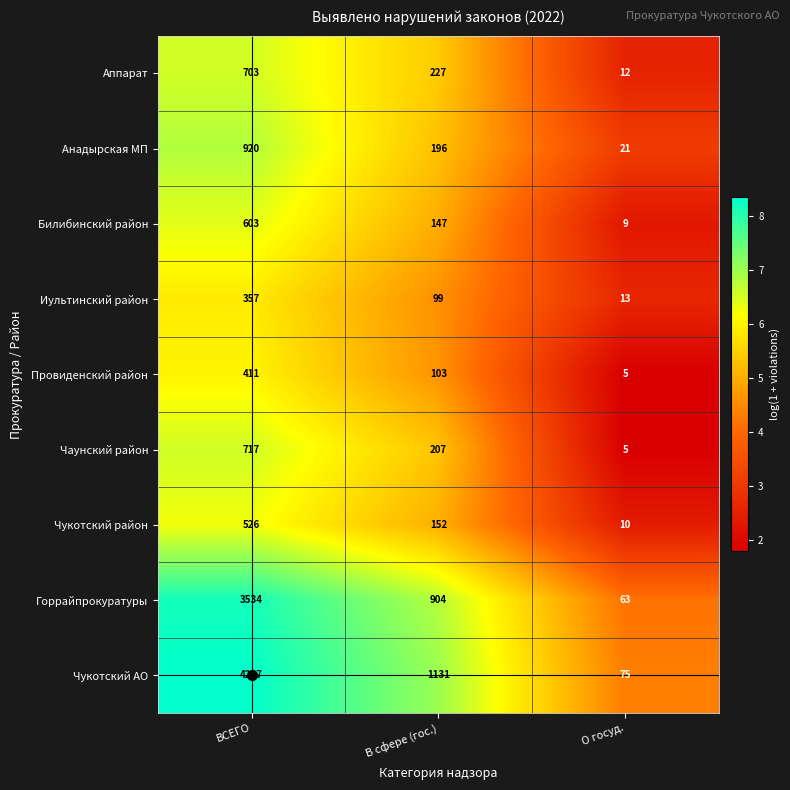

True or false: Чукотский район has a value of 13 at О госуд..

False